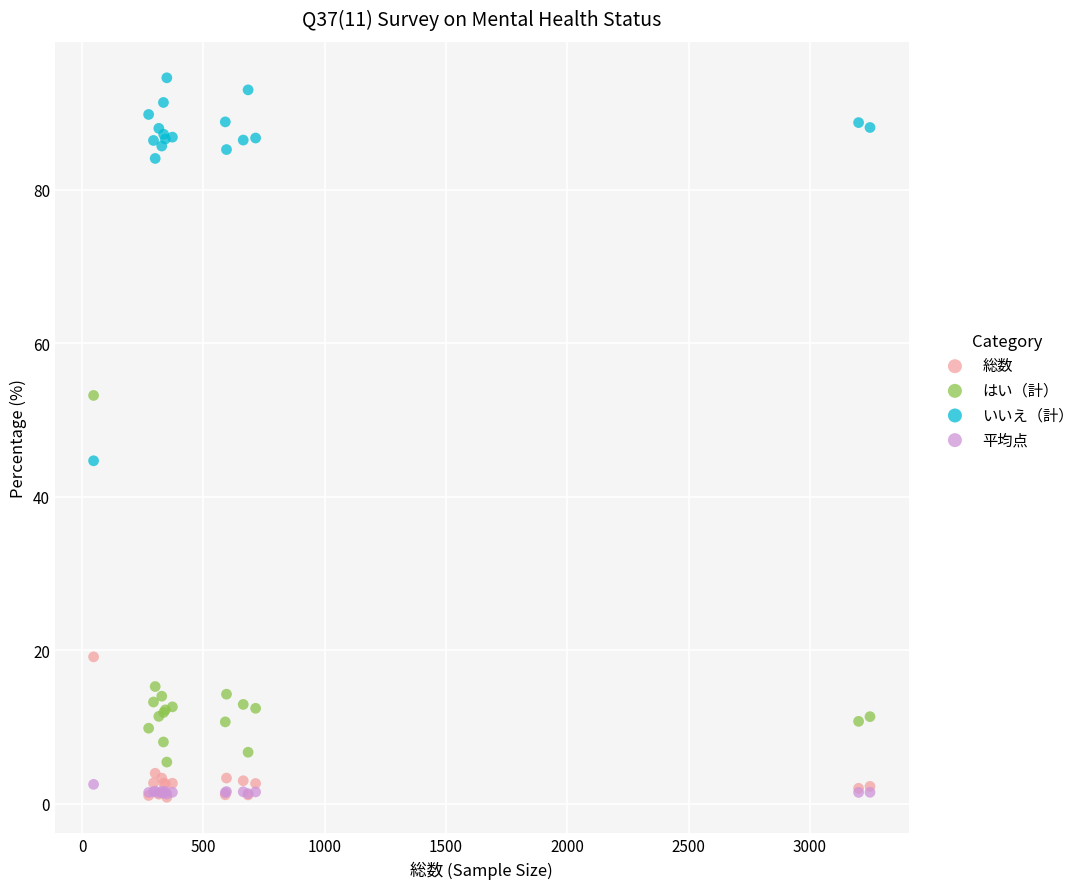

Across all series, what Y value is closest to 47?

44.7